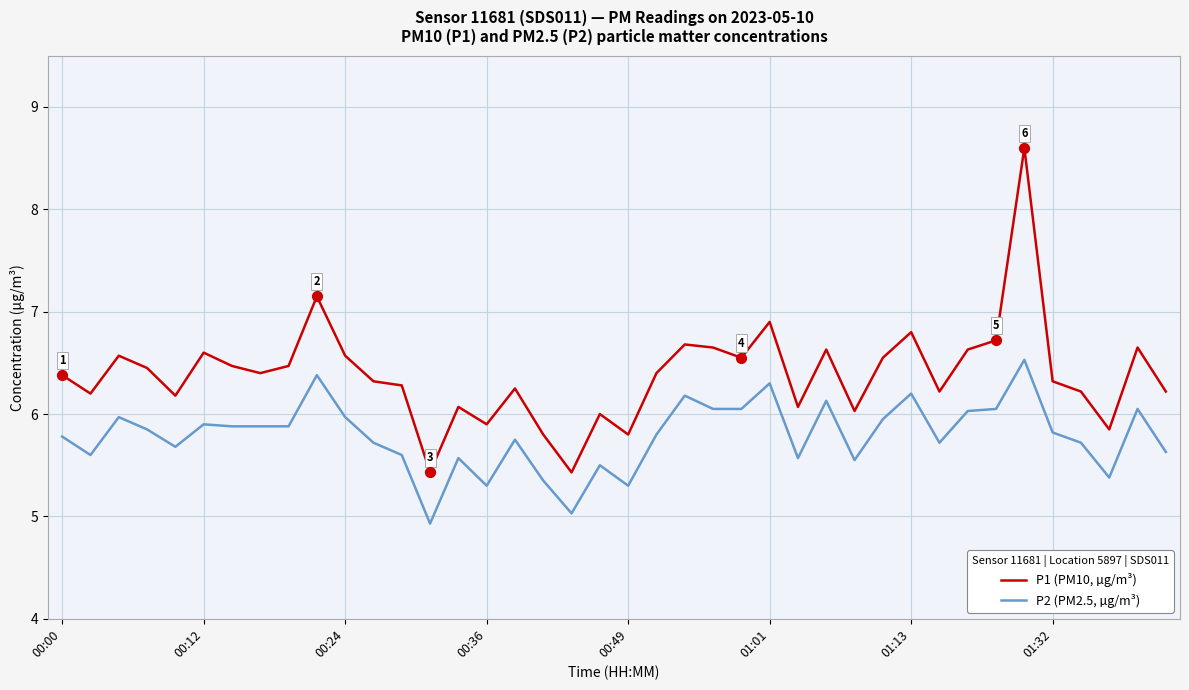

Which series has the widest spread of values?

P1 (PM10, µg/m³)